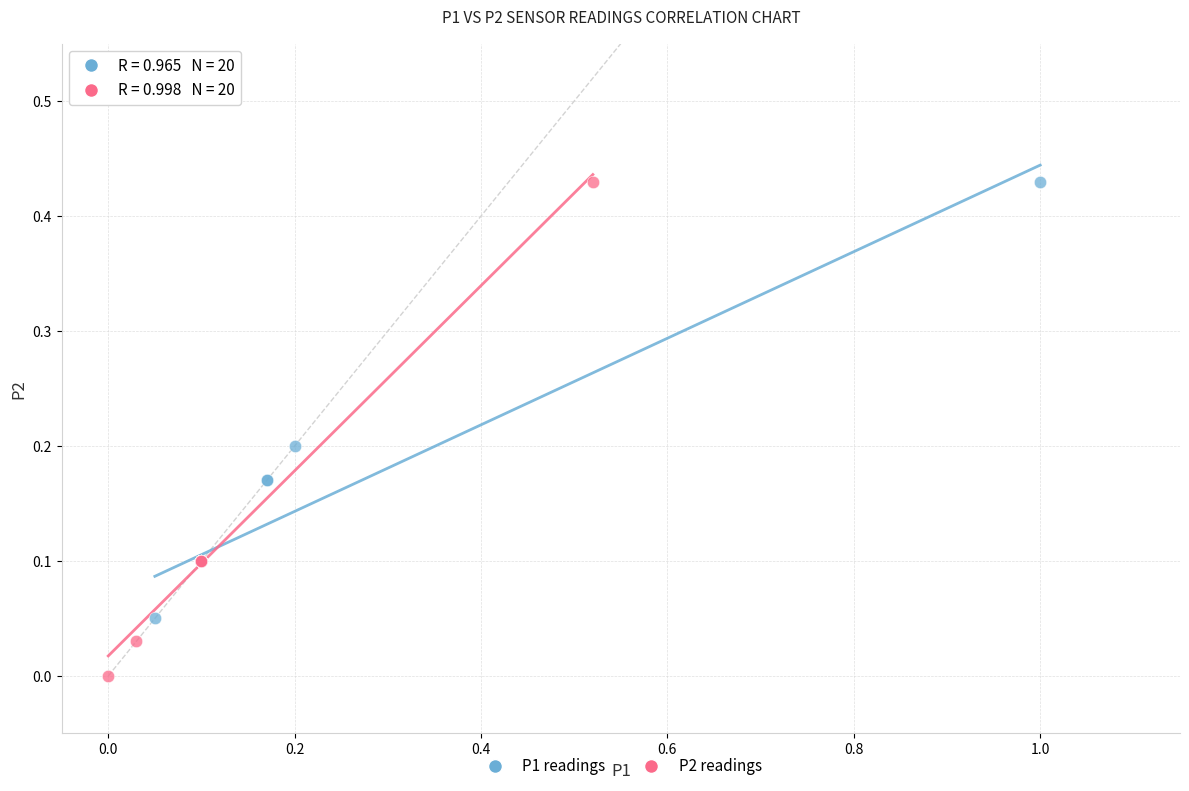

Which series contains the lowest Y value?

P2 readings